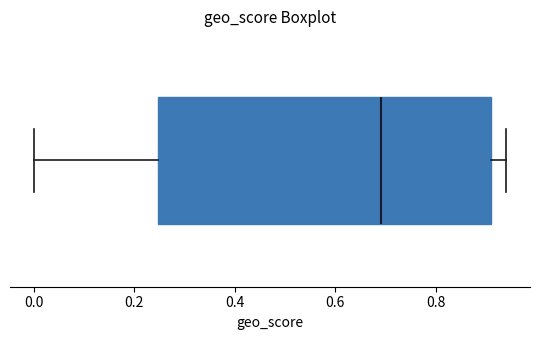

Read this box plot against the x-axis: the position of the median line, the range covered by the box, and the ends of both whiskers. The values are not printed on the chart, so give them approximately, as read against the axis.

median 0.70, box 0.24 to 0.92, whiskers 0.00 to 0.94